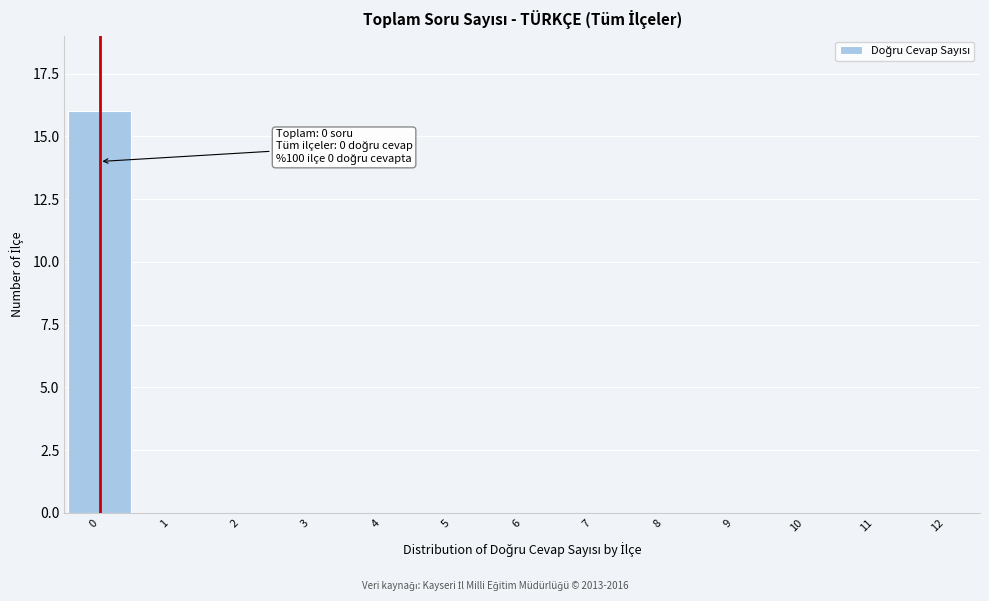

Reading right to left, extract all data points from this chart.

12=0	11=0	10=0	9=0	8=0	7=0	6=0	5=0	4=0	3=0	2=0	1=0	0=16